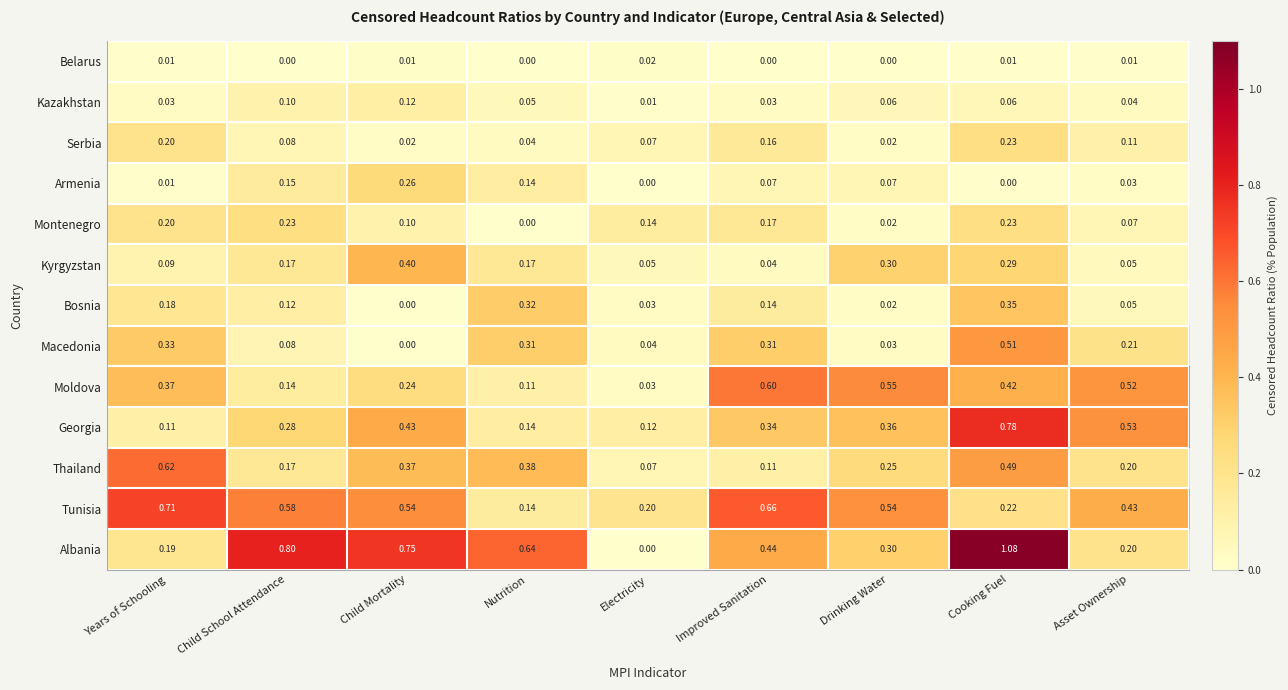

Between Child School Attendance and Cooking Fuel, which series saw the biggest shift?

Georgia